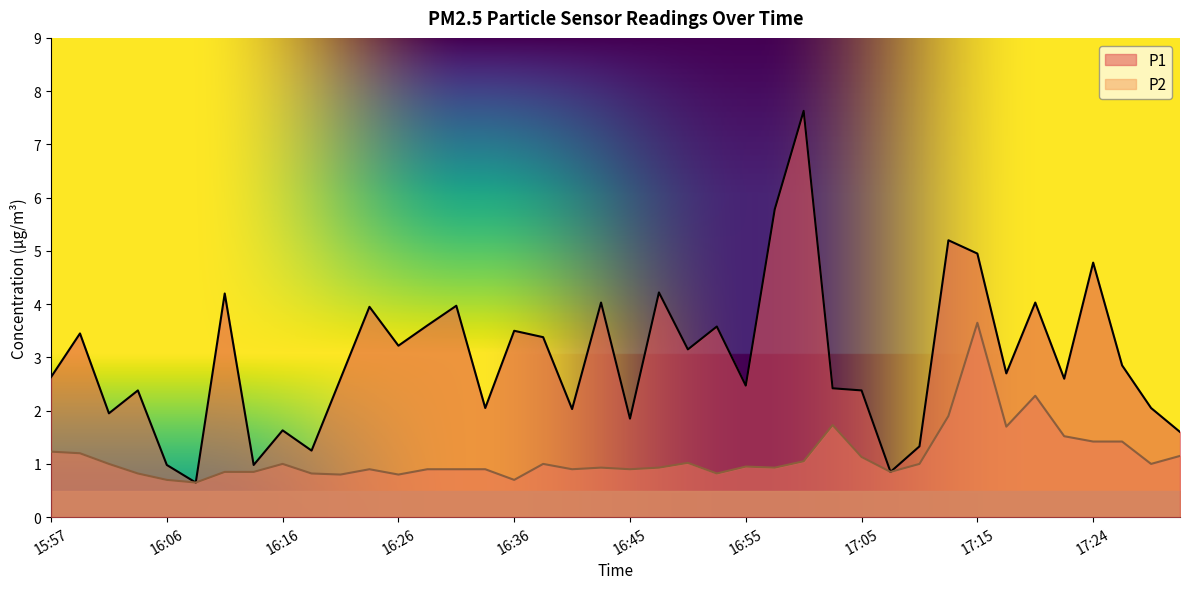

Reading right to left, list all the values displayed in this chart.

P1: 17:32=1.6	17:29=2.0	17:27=2.9	17:24=4.8	17:22=2.6	17:19=4.0	17:17=2.7	17:15=5.0	17:12=5.2	17:10=1.3	17:07=0.8	17:05=2.4	17:02=2.4	17:00=7.6	16:58=5.8	16:55=2.5	16:53=3.6	16:50=3.1	16:48=4.2	16:45=1.9	16:43=4.0	16:41=2.0	16:38=3.4	16:36=3.5	16:33=2.0	16:31=4.0	16:28=3.6	16:26=3.2	16:23=4.0	16:21=2.6	16:19=1.2	16:16=1.6	16:14=1.0	16:11=4.2	16:09=0.7	16:06=1.0	16:04=2.4	16:02=1.9	15:59=3.5	15:57=2.6
P2: 17:32=1.1	17:29=1.0	17:27=1.4	17:24=1.4	17:22=1.5	17:19=2.3	17:17=1.7	17:15=3.6	17:12=1.9	17:10=1.0	17:07=0.8	17:05=1.1	17:02=1.7	17:00=1.1	16:58=0.9	16:55=0.9	16:53=0.8	16:50=1.0	16:48=0.9	16:45=0.9	16:43=0.9	16:41=0.9	16:38=1.0	16:36=0.7	16:33=0.9	16:31=0.9	16:28=0.9	16:26=0.8	16:23=0.9	16:21=0.8	16:19=0.8	16:16=1.0	16:14=0.8	16:11=0.8	16:09=0.7	16:06=0.7	16:04=0.8	16:02=1.0	15:59=1.2	15:57=1.2